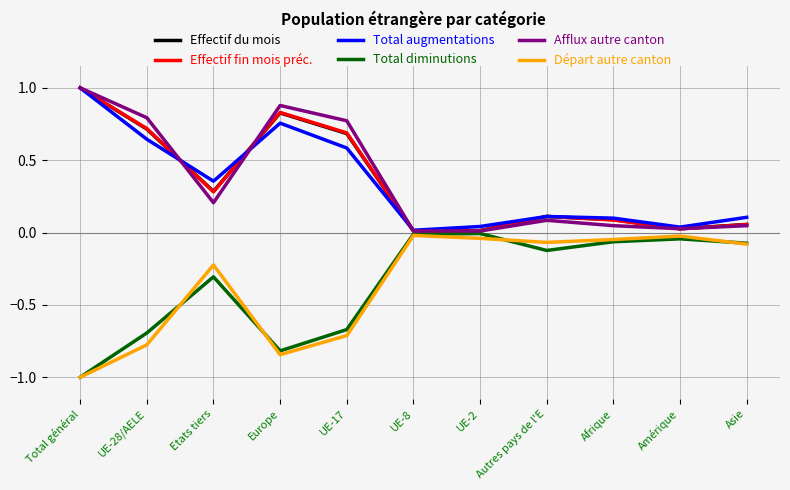

At how many categories does at least one series exceed 0?

11